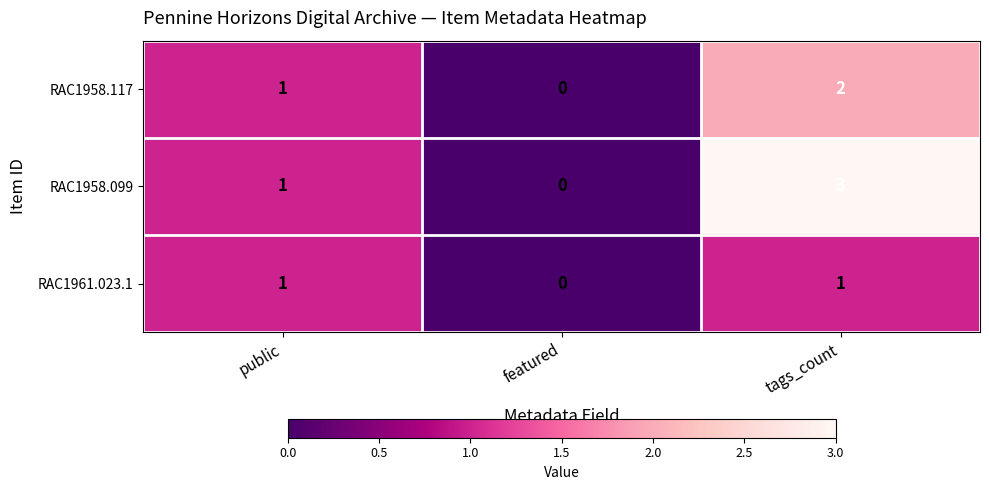

How many data points in RAC1961.023.1 are less than 1?

1